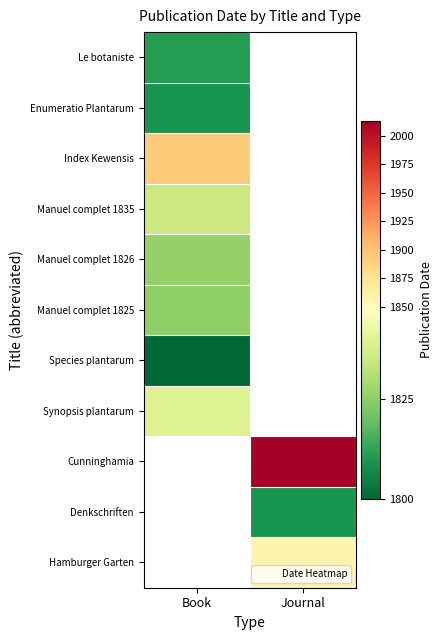

At which category does the chart reach its peak across all series?

Journal